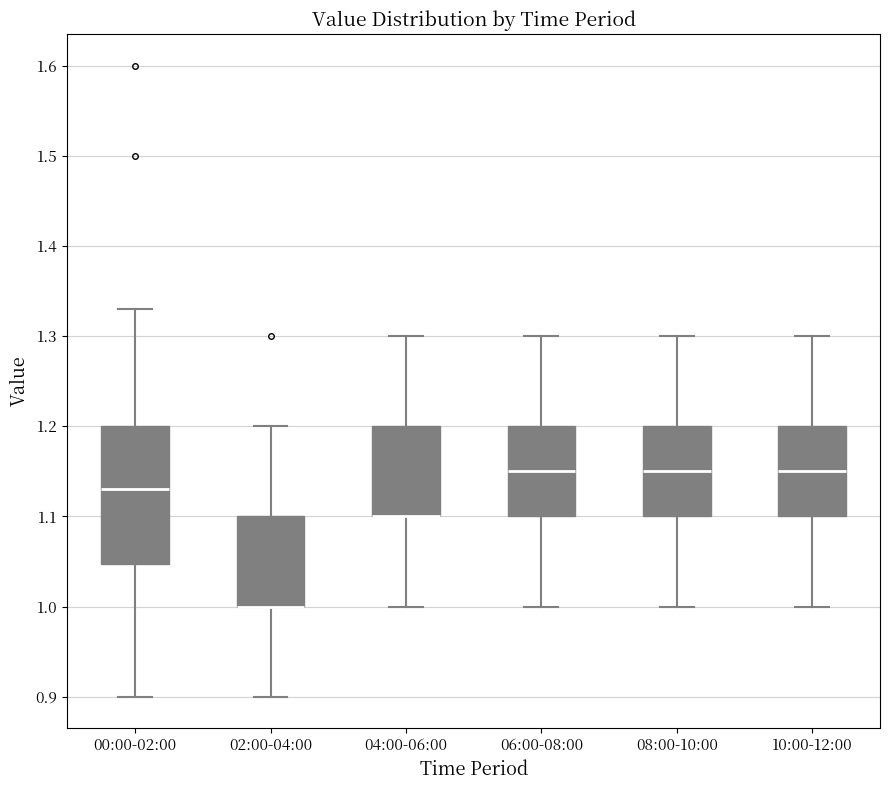

Reading left to right, transcribe this box plot: for each box, give where its median line is, the range the box spans, and where its two whiskers end, as read against the y-axis. The values are not printed on the chart, so give them approximately, as read against the axis.

00:00-02:00: median 1.13, box 1.05 to 1.20, whiskers 0.90 to 1.33
02:00-04:00: median 1.00 (drawn on the box's lower edge), box 1.00 to 1.10, whiskers 0.90 to 1.20
04:00-06:00: median 1.10 (drawn on the box's lower edge), box 1.10 to 1.20, whiskers 1.00 to 1.30
06:00-08:00: median 1.15, box 1.10 to 1.20, whiskers 1.00 to 1.30
08:00-10:00: median 1.15, box 1.10 to 1.20, whiskers 1.00 to 1.30
10:00-12:00: median 1.15, box 1.10 to 1.20, whiskers 1.00 to 1.30